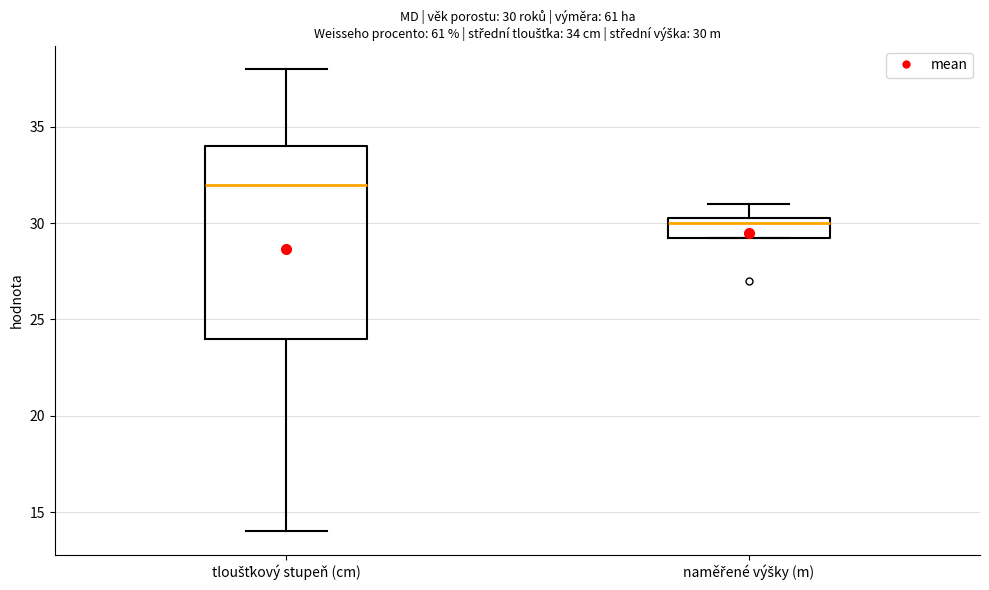

Which box's median line is the highest?

tloušťkový stupeň (cm)